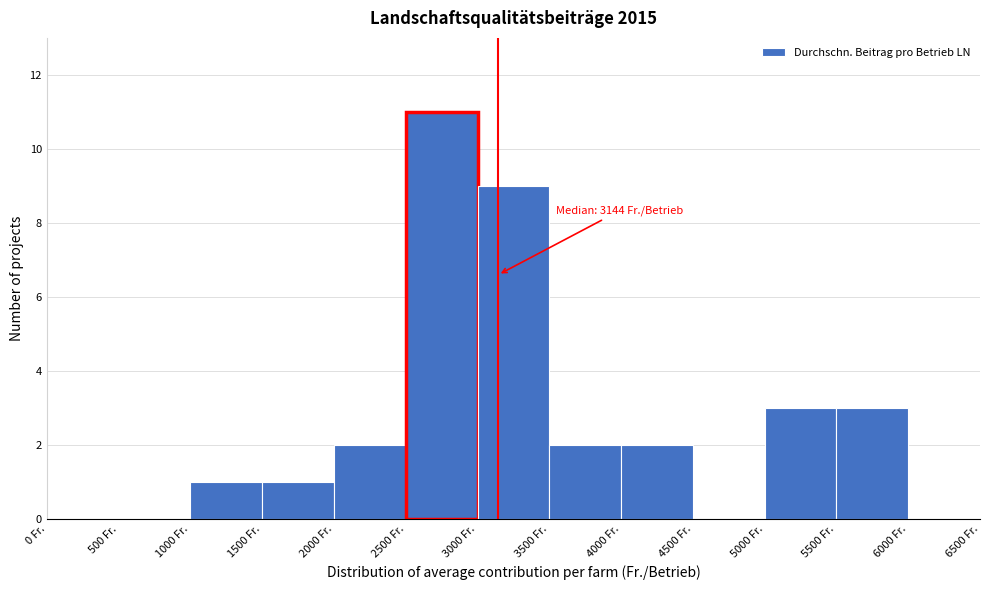

Which range on the x-axis has the tallest bar?

2500 to 3000